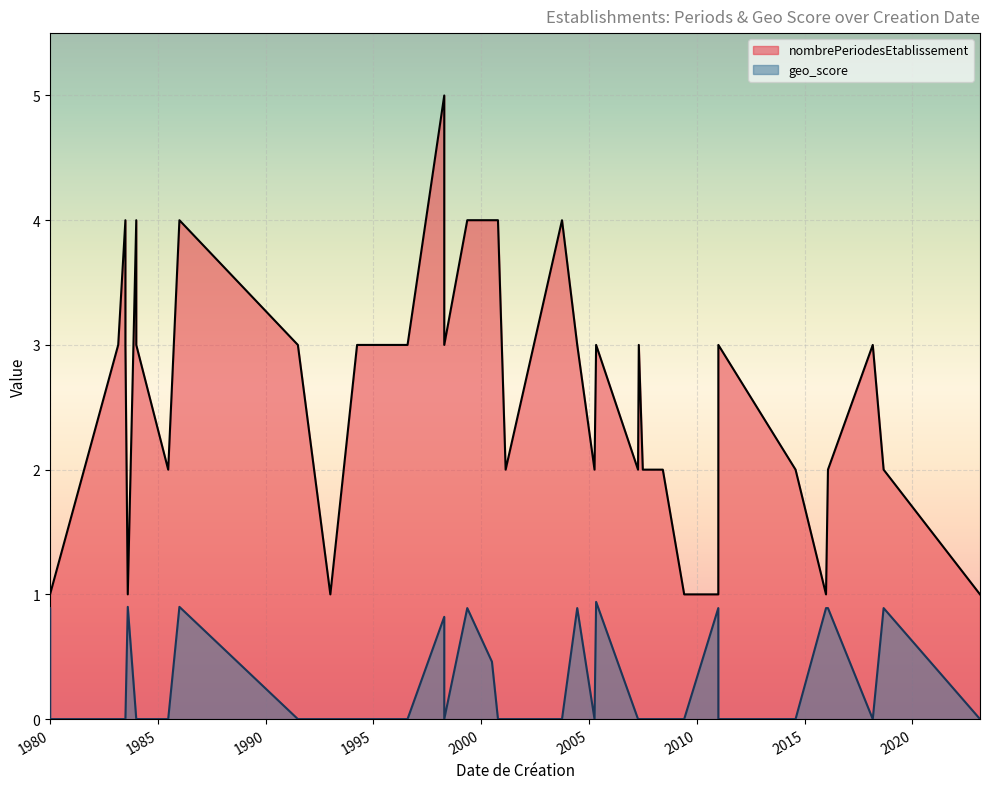

What are all the series names shown in the legend?

nombrePeriodesEtablissement, geo_score